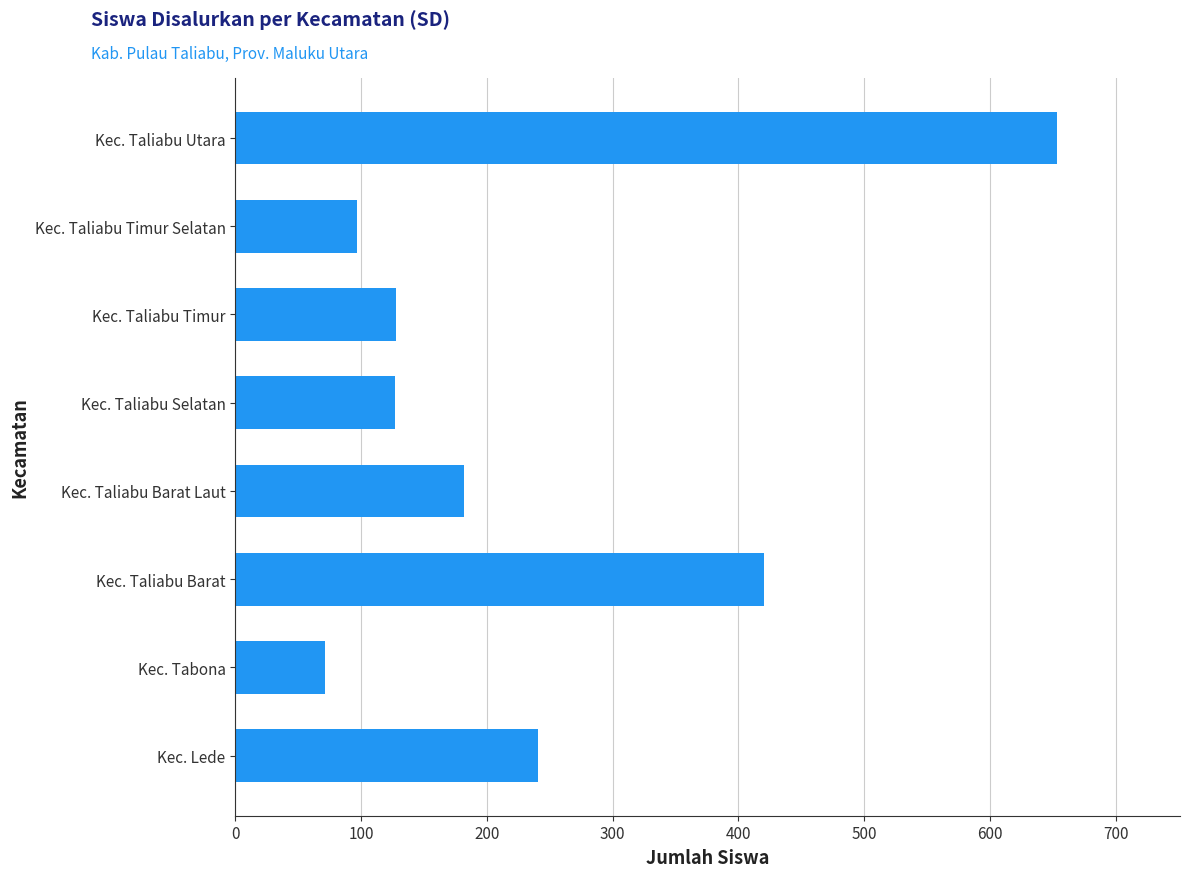

True or false: the data shows 653 at Kec. Taliabu Utara.

True